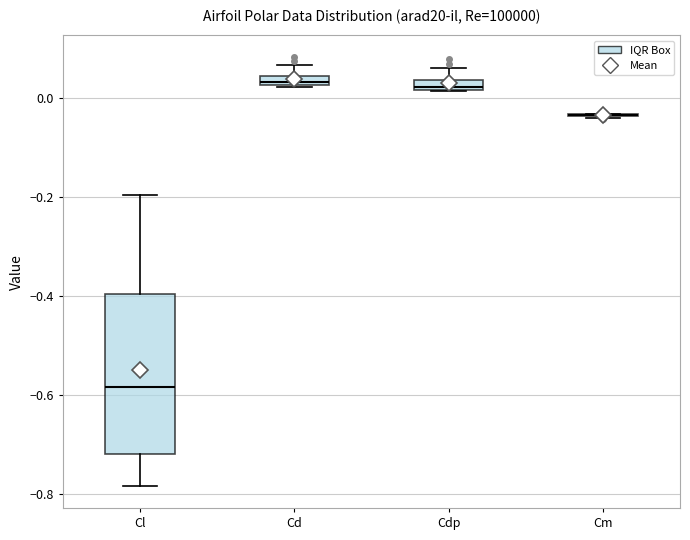

Which box is the tallest, from its lower edge to its upper edge?

Cl